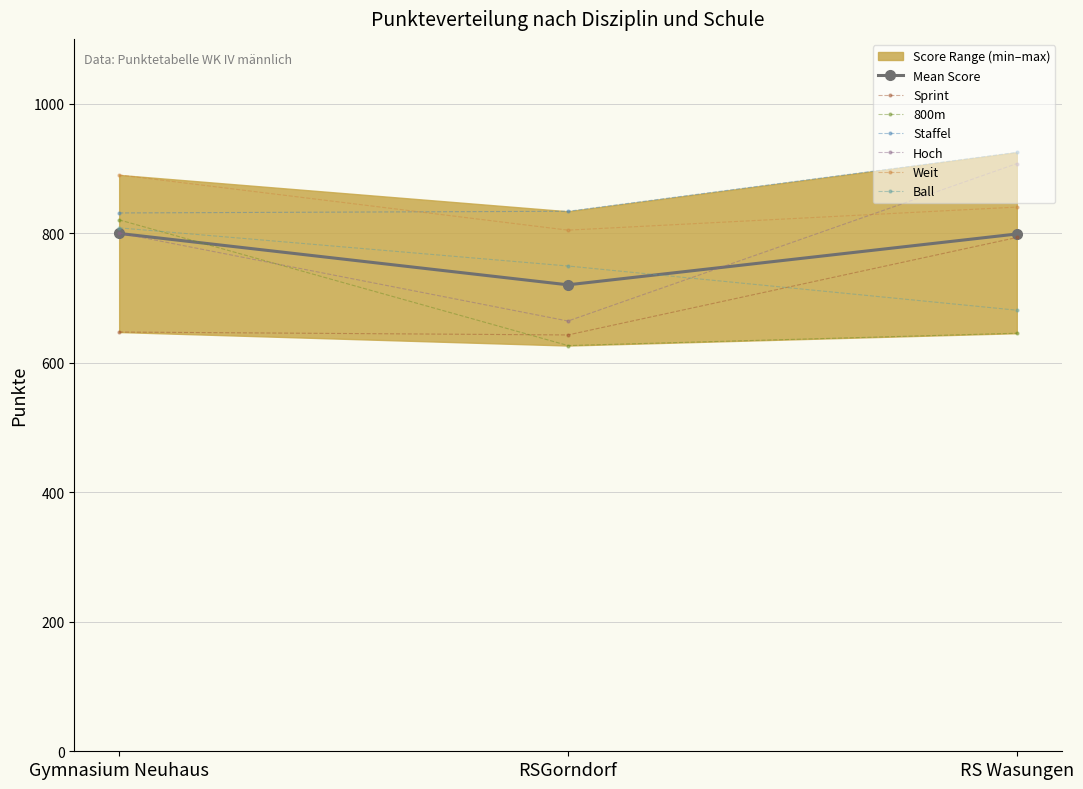

The value of Hoch at RSGorndorf is 1182.1. True or false?

False